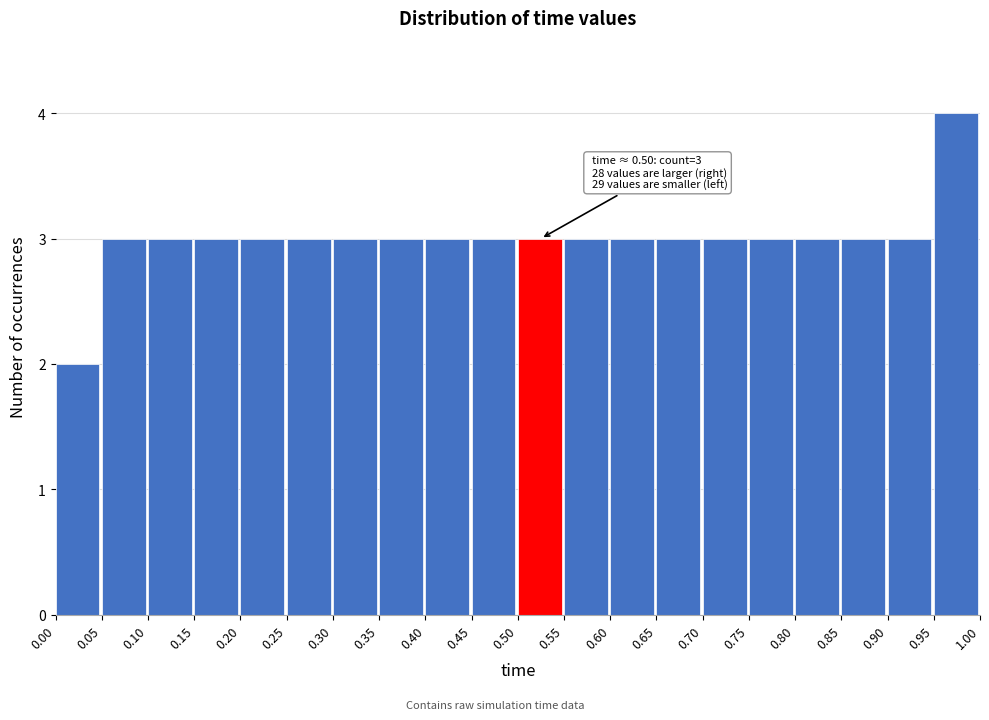

Which range on the x-axis has the tallest bar?

0.95 to 1.00